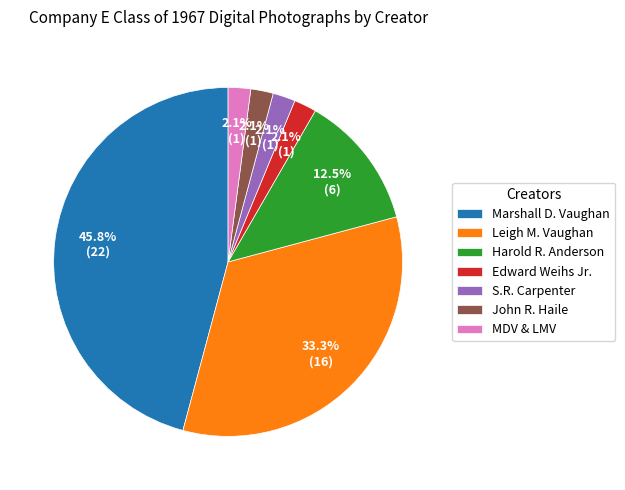

What is the ratio of the value at Edward Weihs Jr. to the value at John R. Haile?

1.0